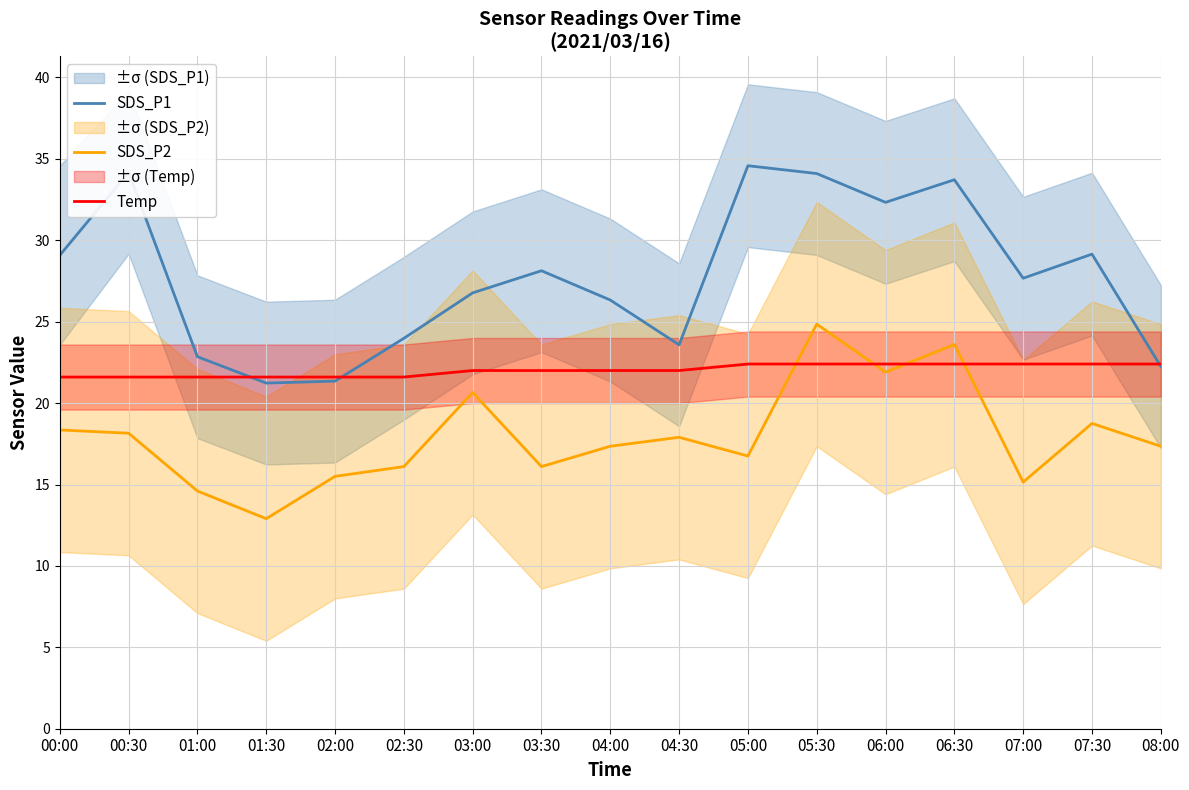

Does the chart display data point markers on the line(s)?

No